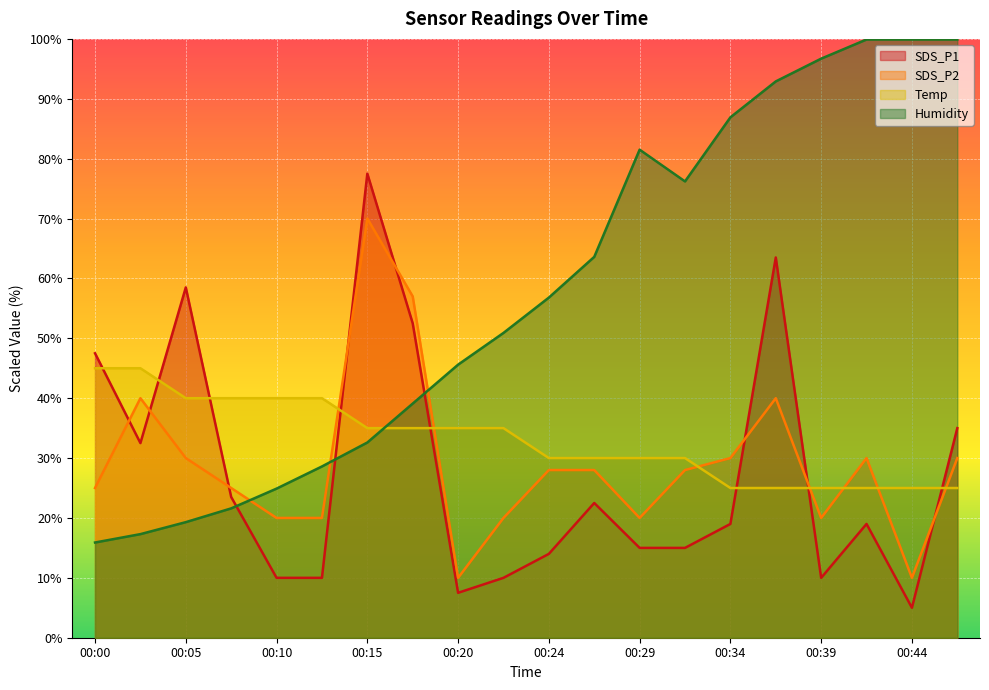

How many lines are shown in the chart?

4